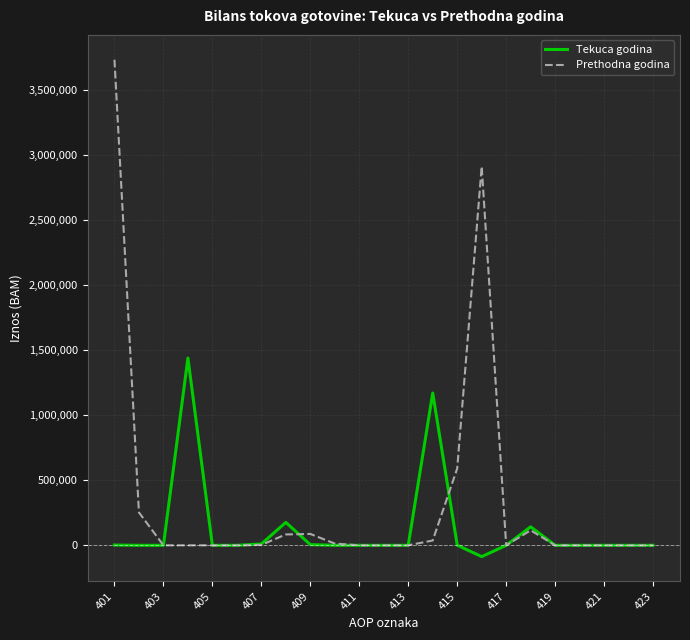

Rank the series by their maximum value, from highest to lowest.

Prethodna godina, Tekuca godina